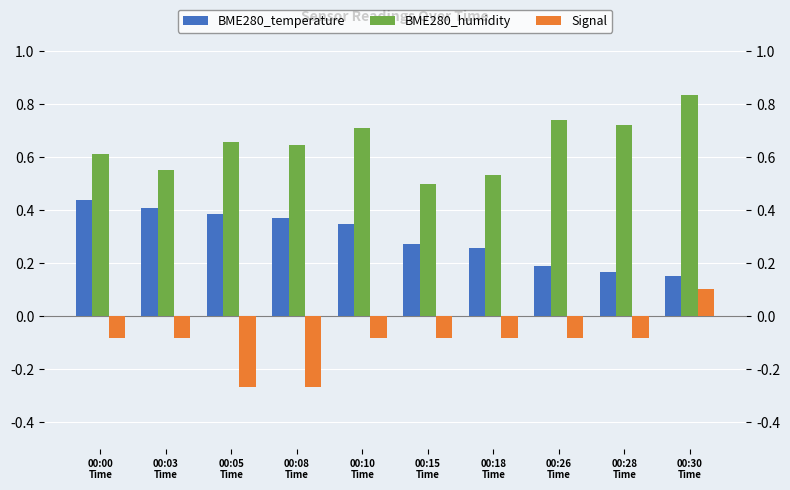

Rank the series at 00:18
Time from highest to lowest value.

BME280_humidity, BME280_temperature, Signal